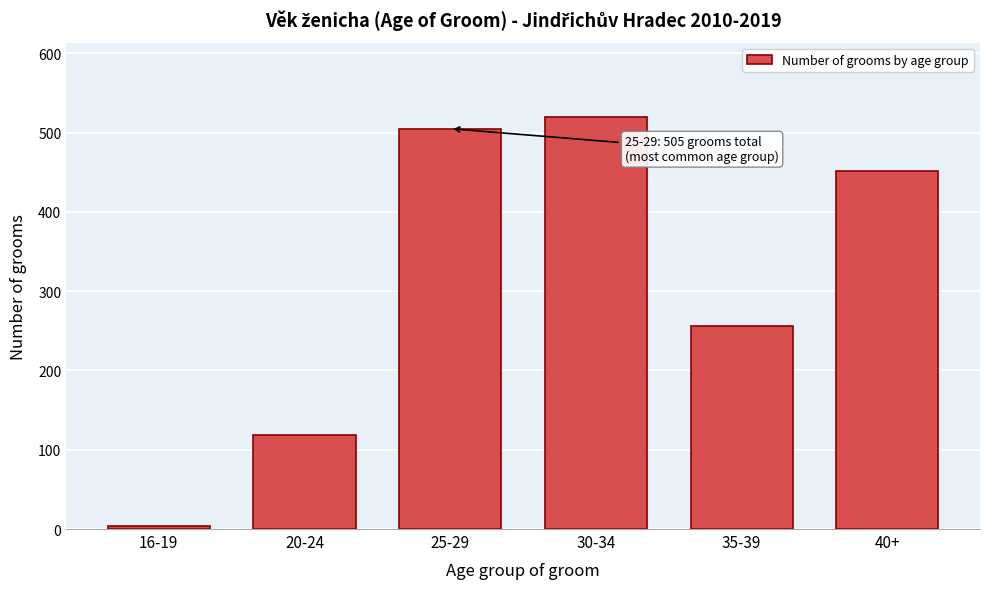

Reading right to left, list all the values displayed in this chart.

452	256	520	505	118	4